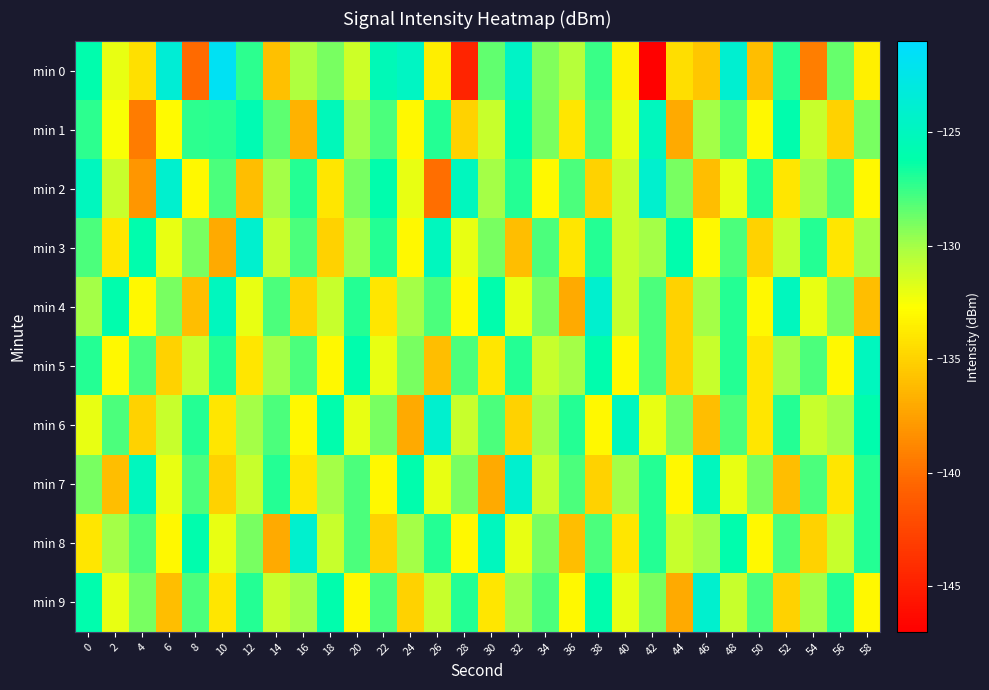

Reading left to right, list all the values displayed in this chart.

min 0: 0=-126.0	2=-132.0	4=-134.3	6=-123.6	8=-140.3	10=-121.8	12=-127.2	14=-135.9	16=-130.3	18=-129.0	20=-131.2	22=-125.4	24=-124.7	26=-133.6	28=-144.6	30=-128.5	32=-124.5	34=-129.2	36=-130.5	38=-127.6	40=-133.3	42=-146.9	44=-134.4	46=-135.5	48=-123.9	50=-136.0	52=-127.1	54=-139.2	56=-128.5	58=-133.5
min 1: 0=-127.2	2=-132.5	4=-139.4	6=-133.0	8=-127.2	10=-127.1	12=-125.7	14=-128.4	16=-136.6	18=-125.2	20=-130.0	22=-128.0	24=-133.0	26=-127.0	28=-135.0	30=-131.0	32=-126.0	34=-129.0	36=-134.0	38=-128.0	40=-132.0	42=-125.0	44=-137.0	46=-130.0	48=-128.0	50=-133.0	52=-126.0	54=-131.0	56=-135.0	58=-129.0
min 2: 0=-125.0	2=-131.0	4=-138.0	6=-124.0	8=-133.0	10=-128.0	12=-136.0	14=-130.0	16=-127.0	18=-134.0	20=-129.0	22=-126.0	24=-132.0	26=-140.0	28=-125.0	30=-130.0	32=-127.0	34=-133.0	36=-128.0	38=-135.0	40=-131.0	42=-124.0	44=-129.0	46=-136.0	48=-132.0	50=-127.0	52=-134.0	54=-130.0	56=-128.0	58=-133.0
min 3: 0=-128.0	2=-134.0	4=-126.0	6=-132.0	8=-129.0	10=-137.0	12=-124.0	14=-131.0	16=-128.0	18=-135.0	20=-130.0	22=-127.0	24=-133.0	26=-125.0	28=-132.0	30=-129.0	32=-136.0	34=-128.0	36=-134.0	38=-127.0	40=-131.0	42=-130.0	44=-126.0	46=-133.0	48=-128.0	50=-135.0	52=-131.0	54=-127.0	56=-134.0	58=-130.0
min 4: 0=-130.0	2=-126.0	4=-133.0	6=-129.0	8=-136.0	10=-125.0	12=-132.0	14=-128.0	16=-135.0	18=-131.0	20=-127.0	22=-134.0	24=-130.0	26=-128.0	28=-133.0	30=-126.0	32=-132.0	34=-129.0	36=-137.0	38=-124.0	40=-131.0	42=-128.0	44=-135.0	46=-130.0	48=-127.0	50=-133.0	52=-125.0	54=-132.0	56=-129.0	58=-136.0
min 5: 0=-127.0	2=-133.0	4=-128.0	6=-135.0	8=-131.0	10=-127.0	12=-134.0	14=-130.0	16=-128.0	18=-133.0	20=-126.0	22=-132.0	24=-129.0	26=-136.0	28=-128.0	30=-134.0	32=-127.0	34=-131.0	36=-130.0	38=-126.0	40=-133.0	42=-128.0	44=-135.0	46=-131.0	48=-127.0	50=-134.0	52=-130.0	54=-128.0	56=-133.0	58=-125.0
min 6: 0=-132.0	2=-128.0	4=-135.0	6=-131.0	8=-127.0	10=-134.0	12=-130.0	14=-128.0	16=-133.0	18=-126.0	20=-132.0	22=-129.0	24=-137.0	26=-124.0	28=-131.0	30=-128.0	32=-135.0	34=-130.0	36=-127.0	38=-133.0	40=-125.0	42=-132.0	44=-129.0	46=-136.0	48=-128.0	50=-134.0	52=-127.0	54=-131.0	56=-130.0	58=-126.0
min 7: 0=-129.0	2=-136.0	4=-125.0	6=-132.0	8=-128.0	10=-135.0	12=-131.0	14=-127.0	16=-134.0	18=-130.0	20=-128.0	22=-133.0	24=-126.0	26=-132.0	28=-129.0	30=-137.0	32=-124.0	34=-131.0	36=-128.0	38=-135.0	40=-130.0	42=-127.0	44=-133.0	46=-125.0	48=-132.0	50=-129.0	52=-136.0	54=-128.0	56=-134.0	58=-127.0
min 8: 0=-134.0	2=-130.0	4=-128.0	6=-133.0	8=-126.0	10=-132.0	12=-129.0	14=-137.0	16=-124.0	18=-131.0	20=-128.0	22=-135.0	24=-130.0	26=-127.0	28=-133.0	30=-125.0	32=-132.0	34=-129.0	36=-136.0	38=-128.0	40=-134.0	42=-127.0	44=-131.0	46=-130.0	48=-126.0	50=-133.0	52=-128.0	54=-135.0	56=-131.0	58=-127.0
min 9: 0=-126.0	2=-132.0	4=-129.0	6=-136.0	8=-128.0	10=-134.0	12=-127.0	14=-131.0	16=-130.0	18=-126.0	20=-133.0	22=-128.0	24=-135.0	26=-131.0	28=-127.0	30=-134.0	32=-130.0	34=-128.0	36=-133.0	38=-126.0	40=-132.0	42=-129.0	44=-137.0	46=-124.0	48=-131.0	50=-128.0	52=-135.0	54=-130.0	56=-127.0	58=-133.0